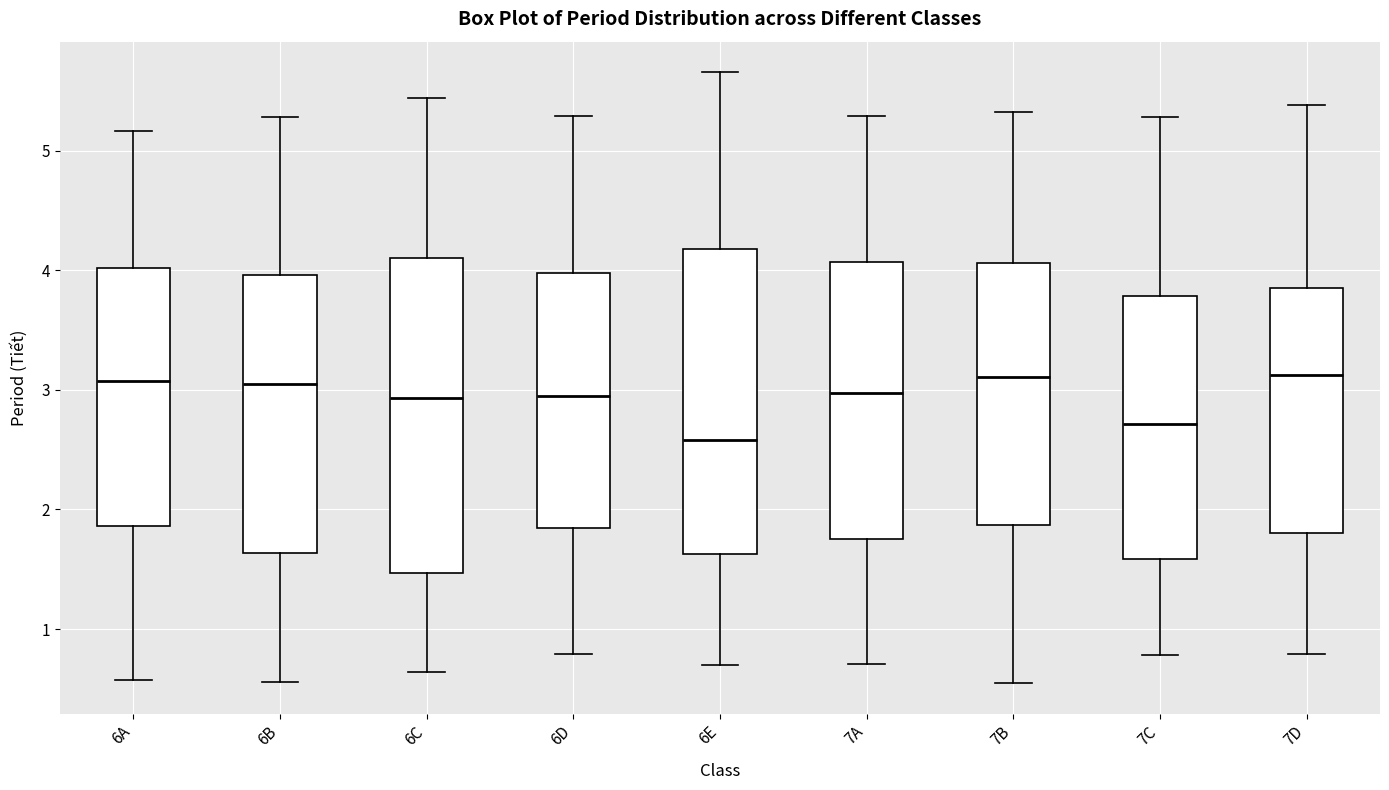

Reading left to right, transcribe this box plot: for each box, give where its median line is, the range the box spans, and where its two whiskers end, as read against the y-axis. The values are not printed on the chart, so give them approximately, as read against the axis.

6A: median 3.1, box 1.9 to 4.0, whiskers 0.6 to 5.2
6B: median 3.1, box 1.6 to 4.0, whiskers 0.6 to 5.3
6C: median 2.9, box 1.5 to 4.1, whiskers 0.6 to 5.4
6D: median 3.0, box 1.8 to 4.0, whiskers 0.8 to 5.3
6E: median 2.6, box 1.6 to 4.2, whiskers 0.7 to 5.7
7A: median 3.0, box 1.8 to 4.1, whiskers 0.7 to 5.3
7B: median 3.1, box 1.9 to 4.1, whiskers 0.5 to 5.3
7C: median 2.7, box 1.6 to 3.8, whiskers 0.8 to 5.3
7D: median 3.1, box 1.8 to 3.9, whiskers 0.8 to 5.4